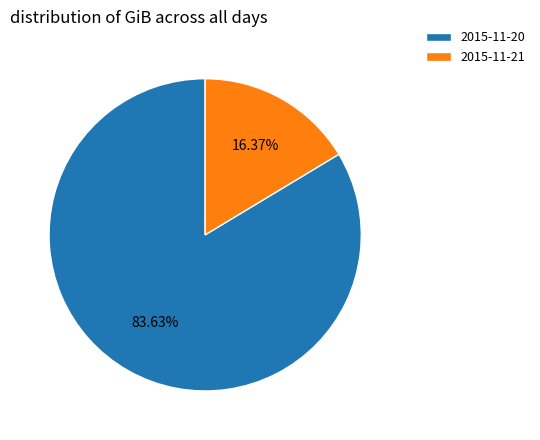

To the nearest percent, what portion does 2015-11-21 represent?

16%